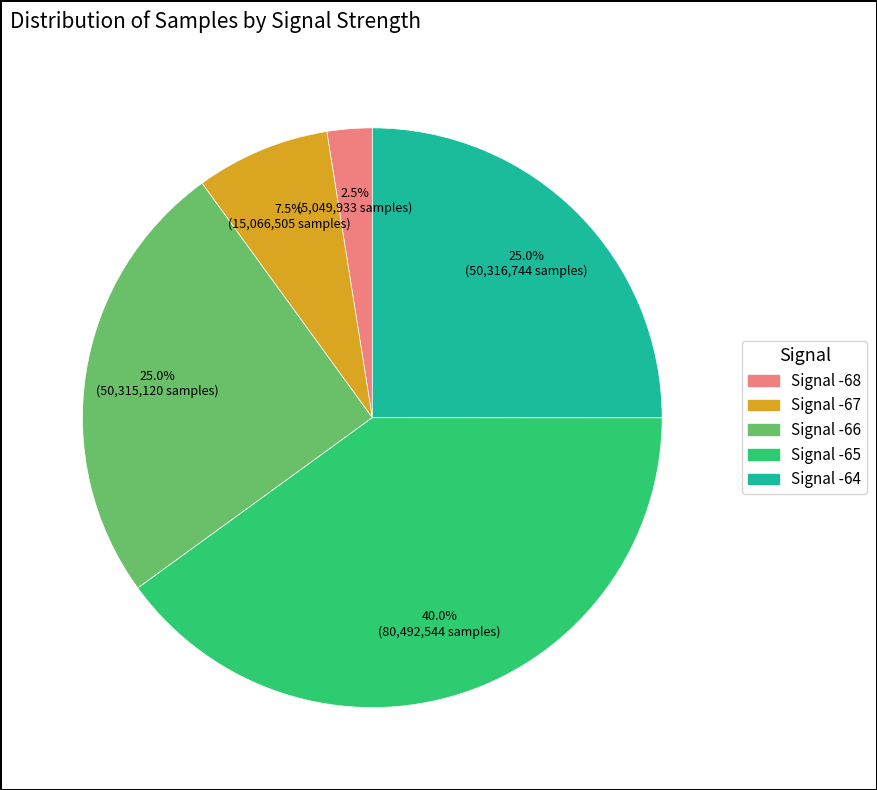

Does any single category account for the majority?

No